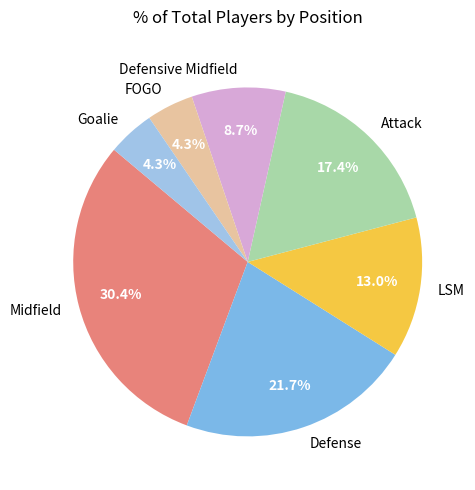

True or false: Defense accounts for 4% of the total.

False